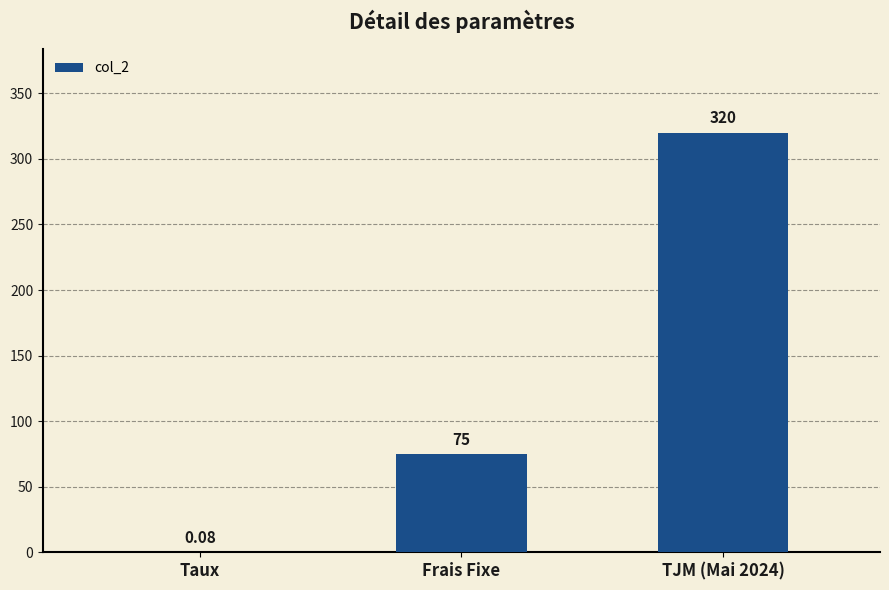

What is the difference between the values at Frais Fixe and Taux?

74.9